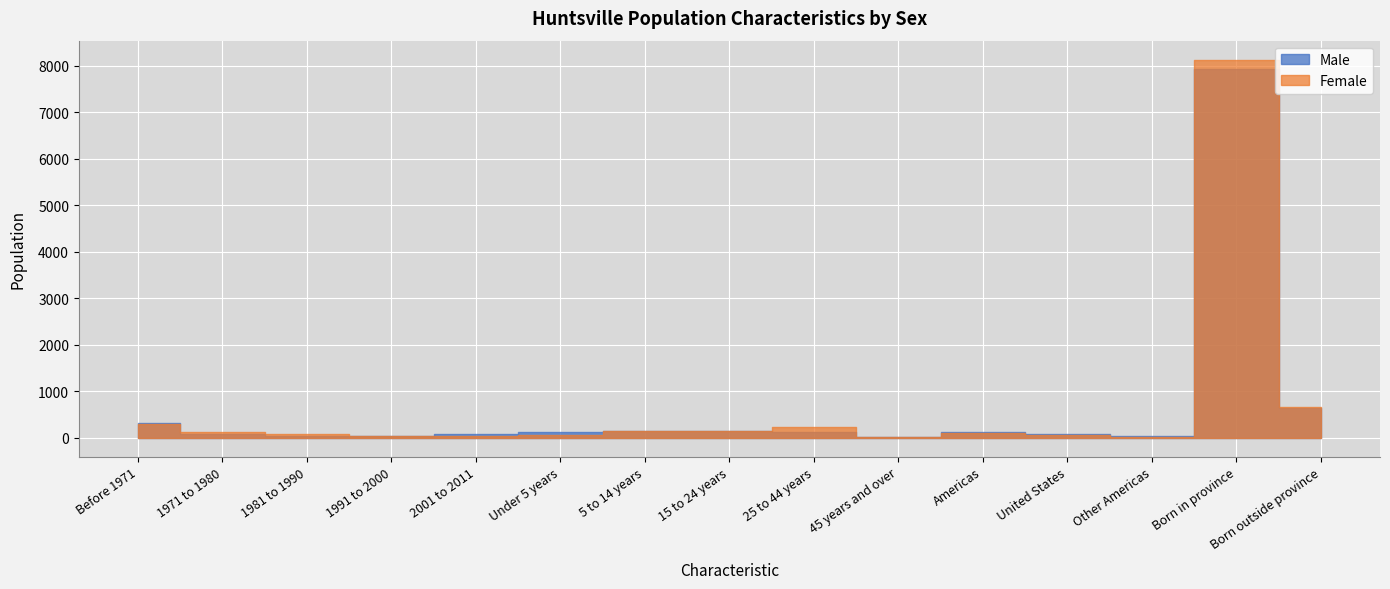

At which label is Male closest to 3977?

Born outside province